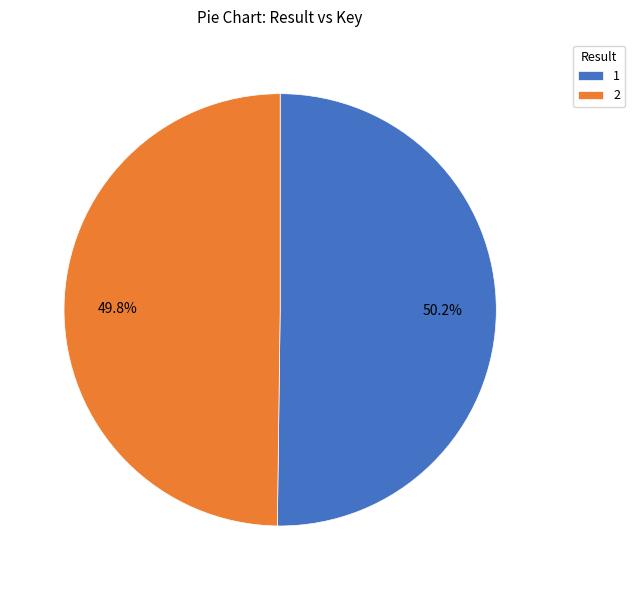

To the nearest percent, what is the combined percentage of 2 and 1?

100%